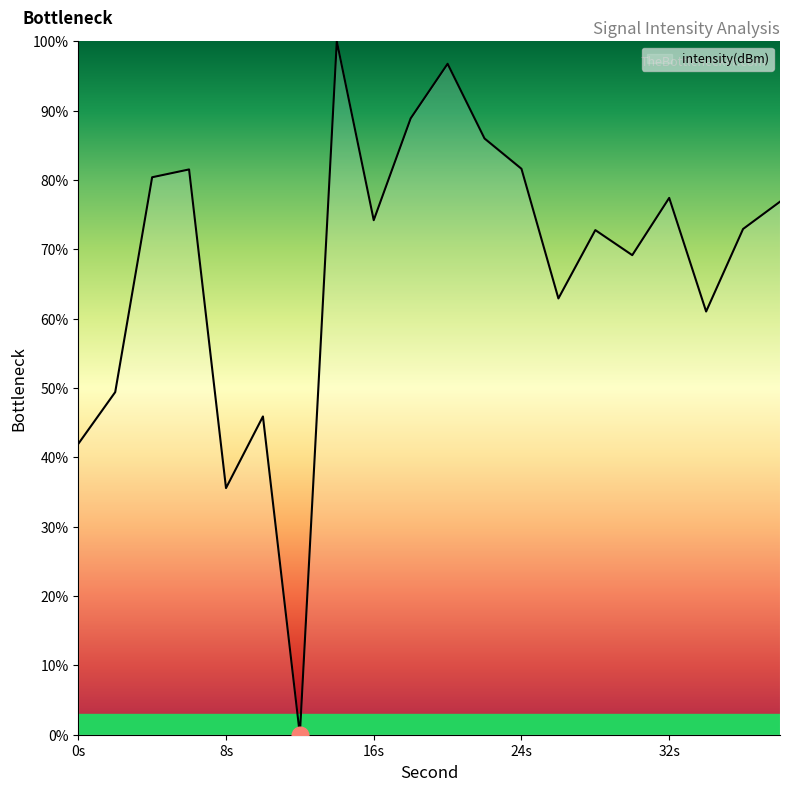

How many lines are shown in the chart?

1